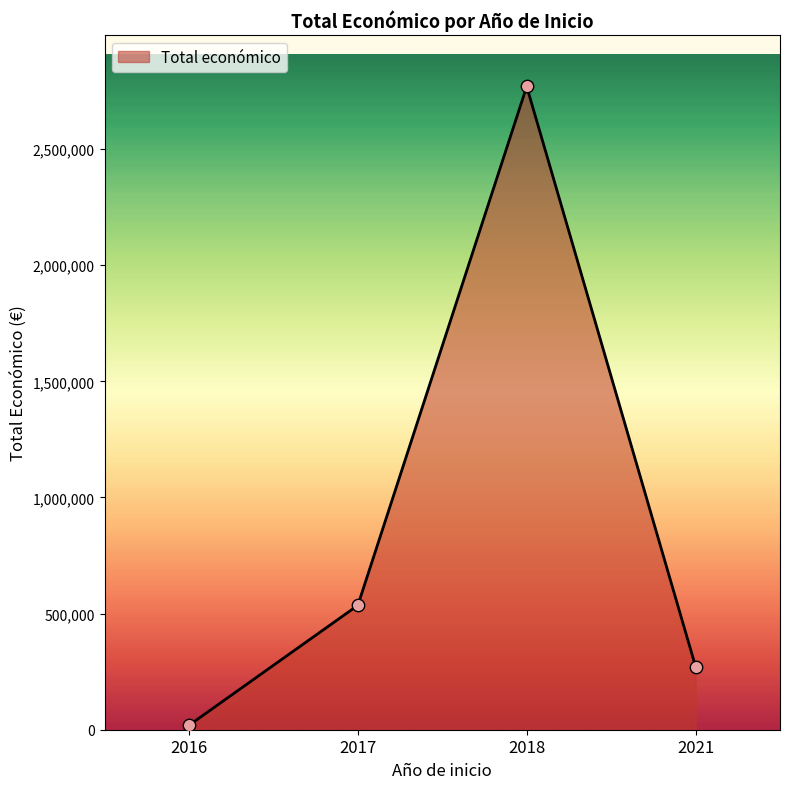

Between 2017 and 2016, which is larger?

2017